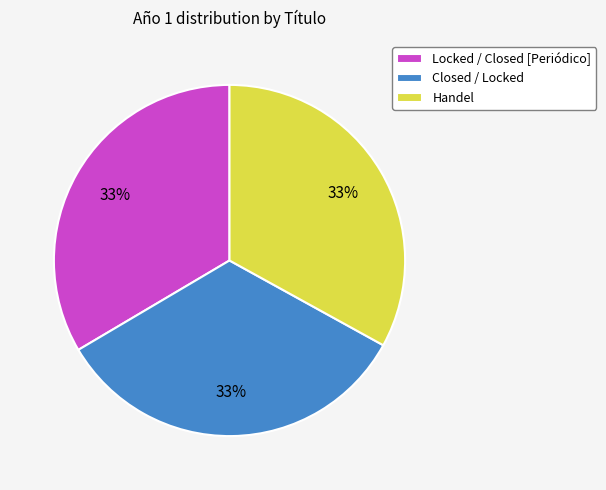

Is there a majority slice in this chart?

No